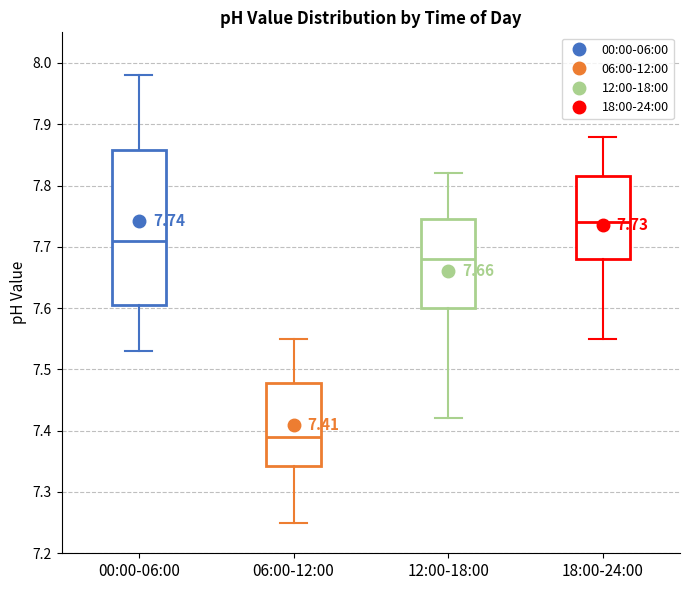

Comparing the boxes themselves (not the whiskers), which one is the tallest?

00:00-06:00